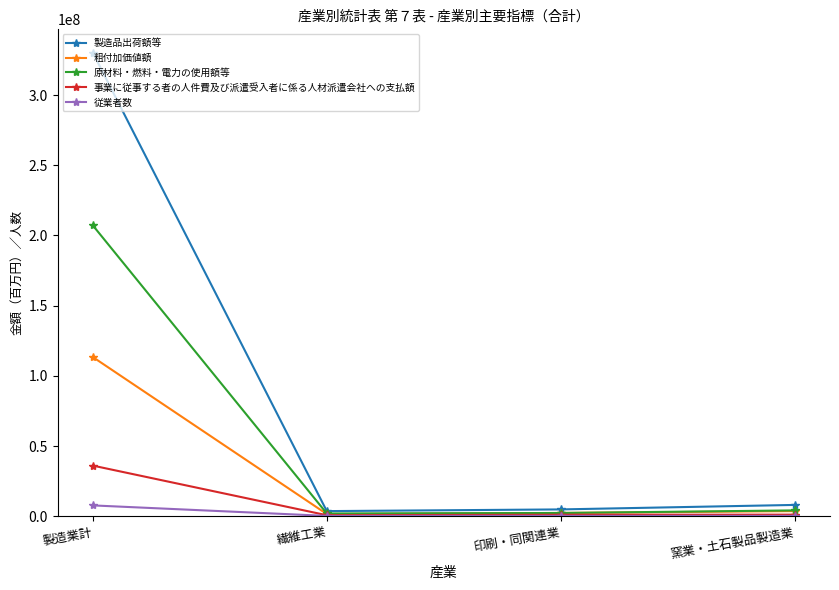

What is the label of the 4th point from the left?

窯業・土石製品製造業